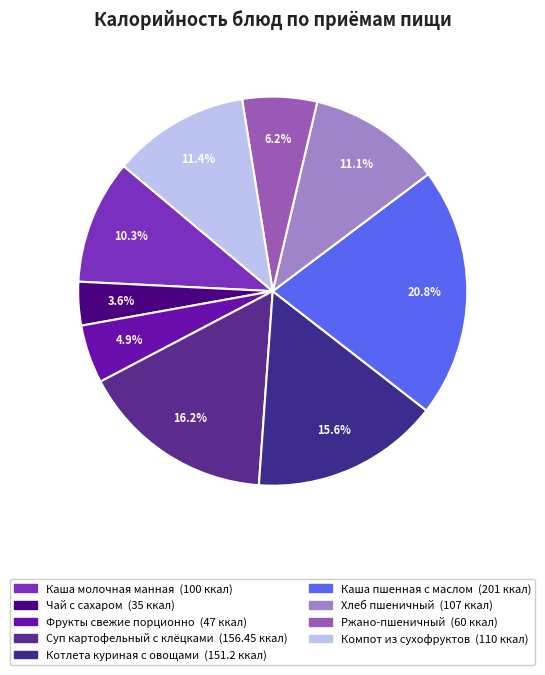

To the nearest percent, what is the difference between the Котлета куриная с овощами and Ржано-пшеничный slice percentages?

9%